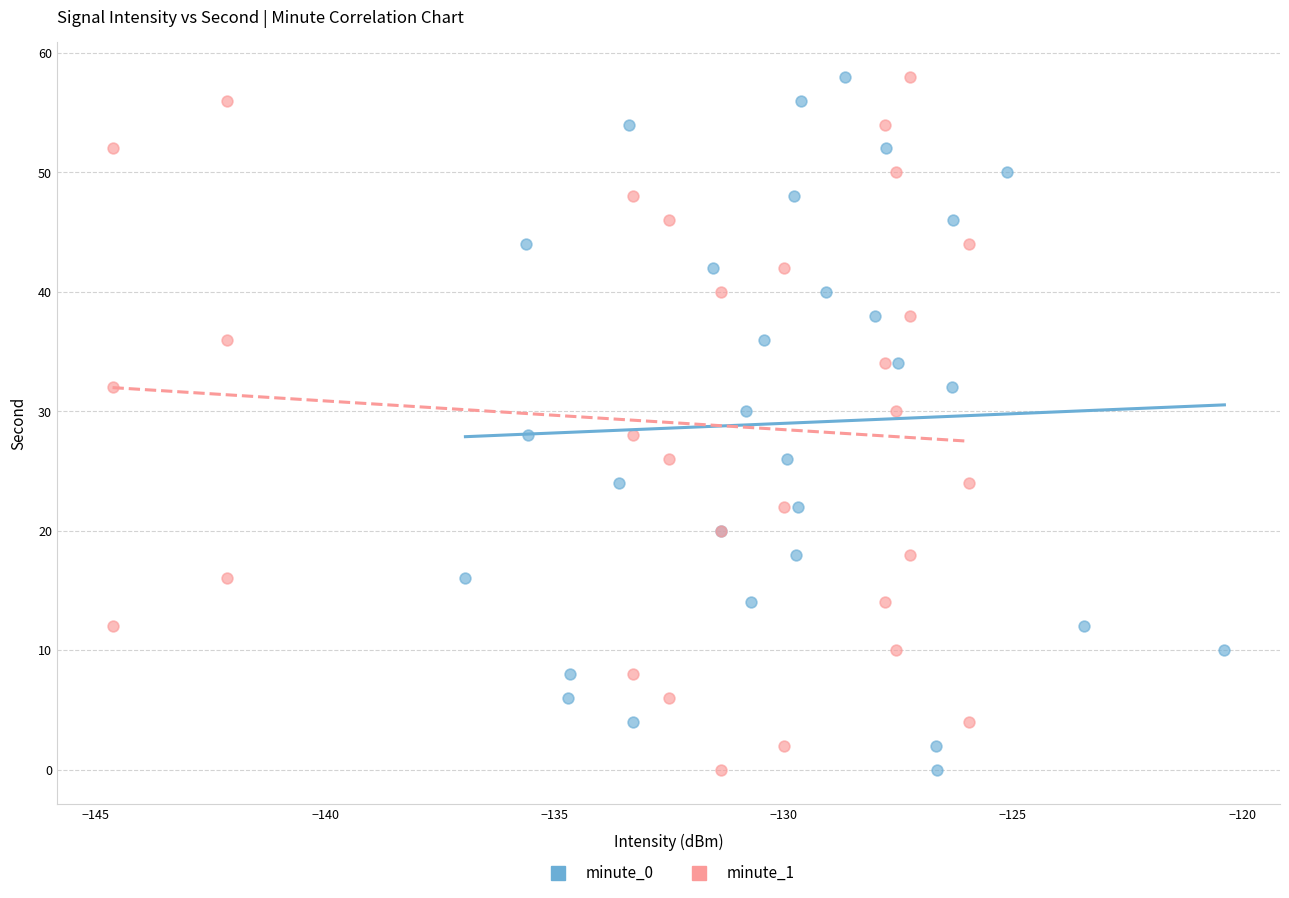

What are all the series names shown in the legend?

minute_0, minute_1